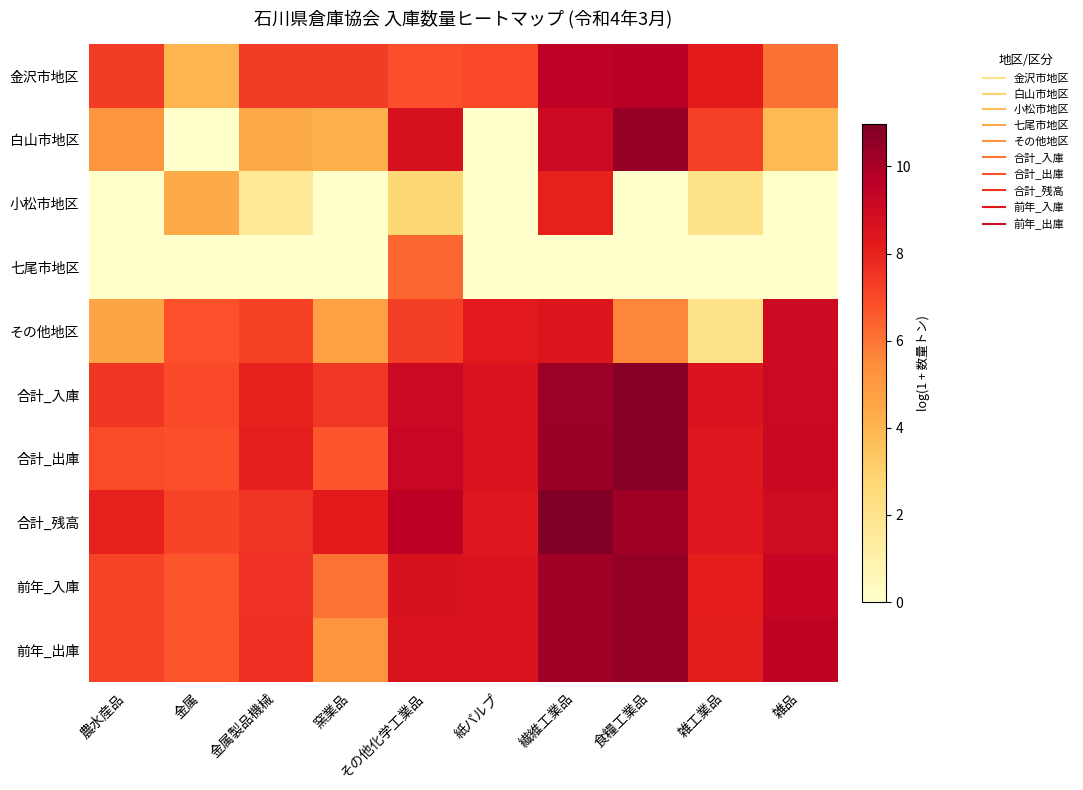

Which series has the largest total across all categories?

合計_残高